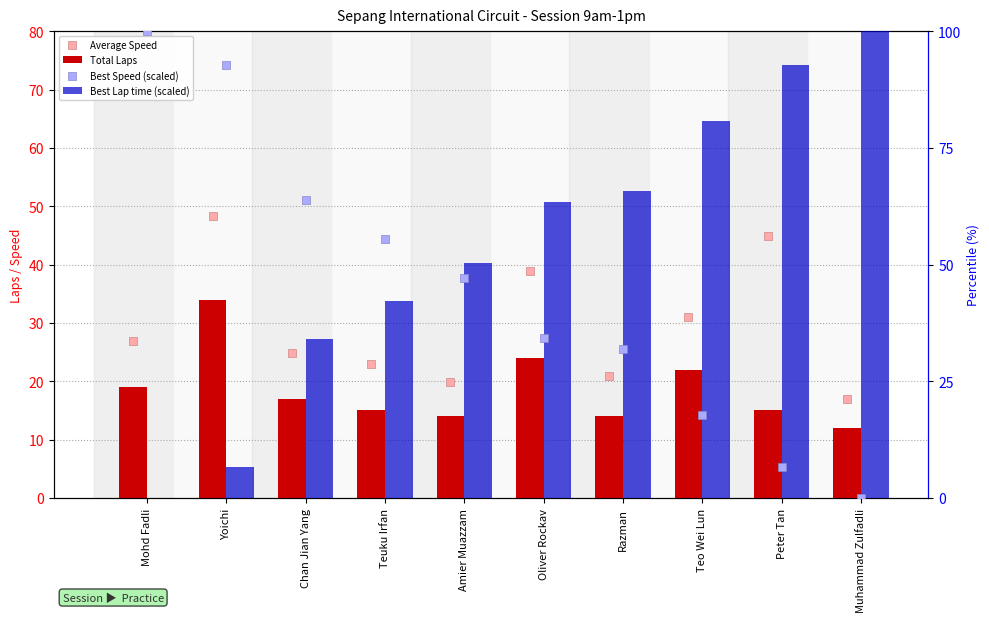

At how many categories does at least one series exceed 8?

10